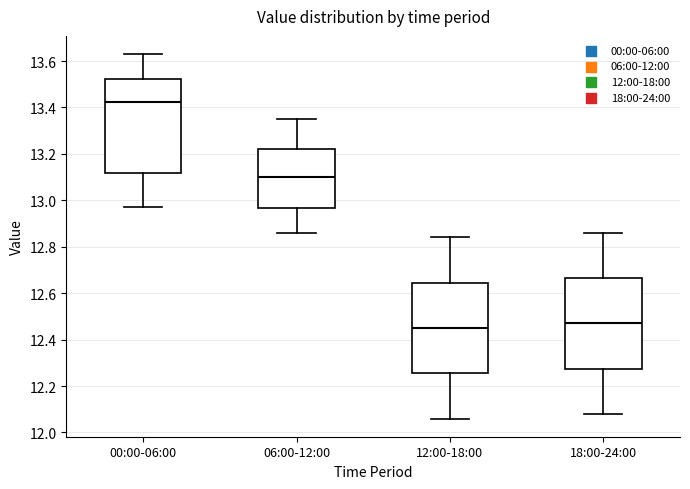

Which box's median line is the highest?

00:00-06:00